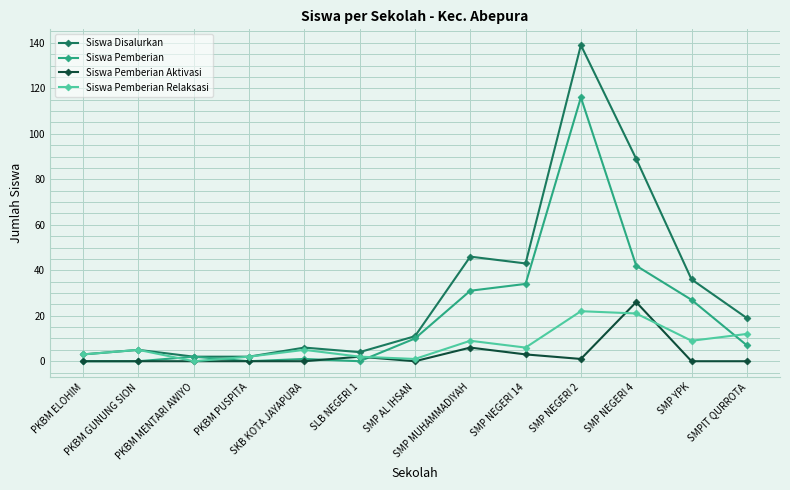

What position from the left is SKB KOTA JAYAPURA?

5